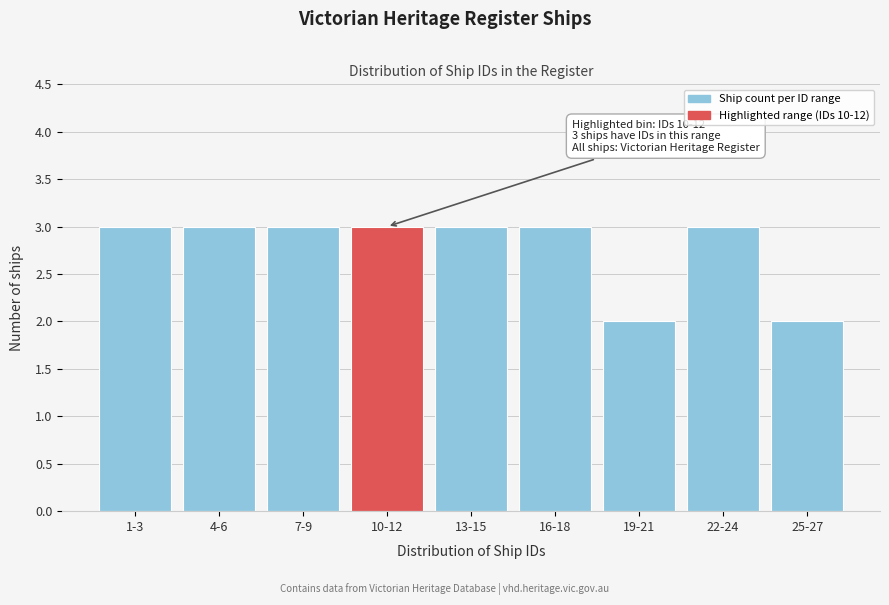

Reading right to left, transcribe all the data shown in this chart.

2	3	2	3	3	3	3	3	3